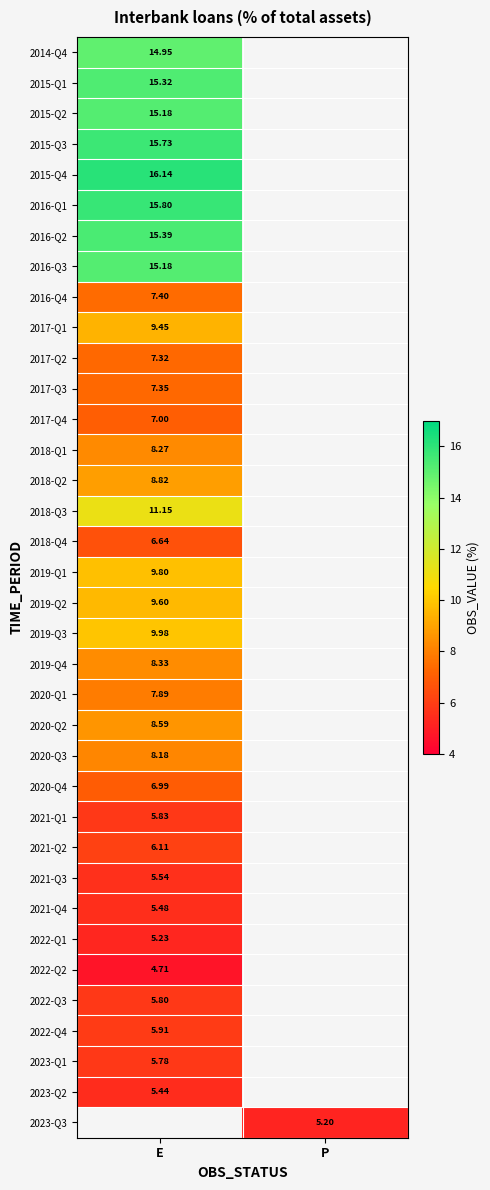

How many values in row_14 are above zero?

1